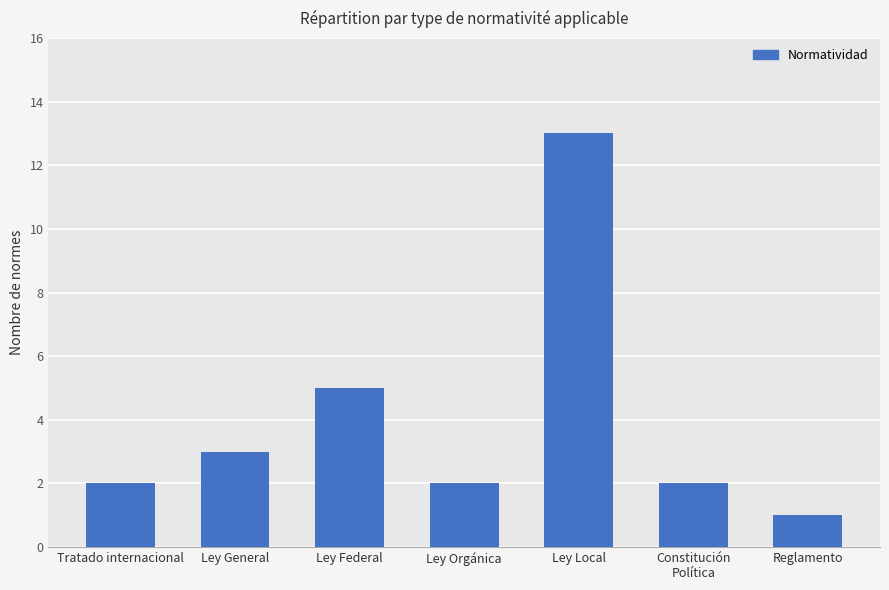

What position from the left is Tratado internacional?

1